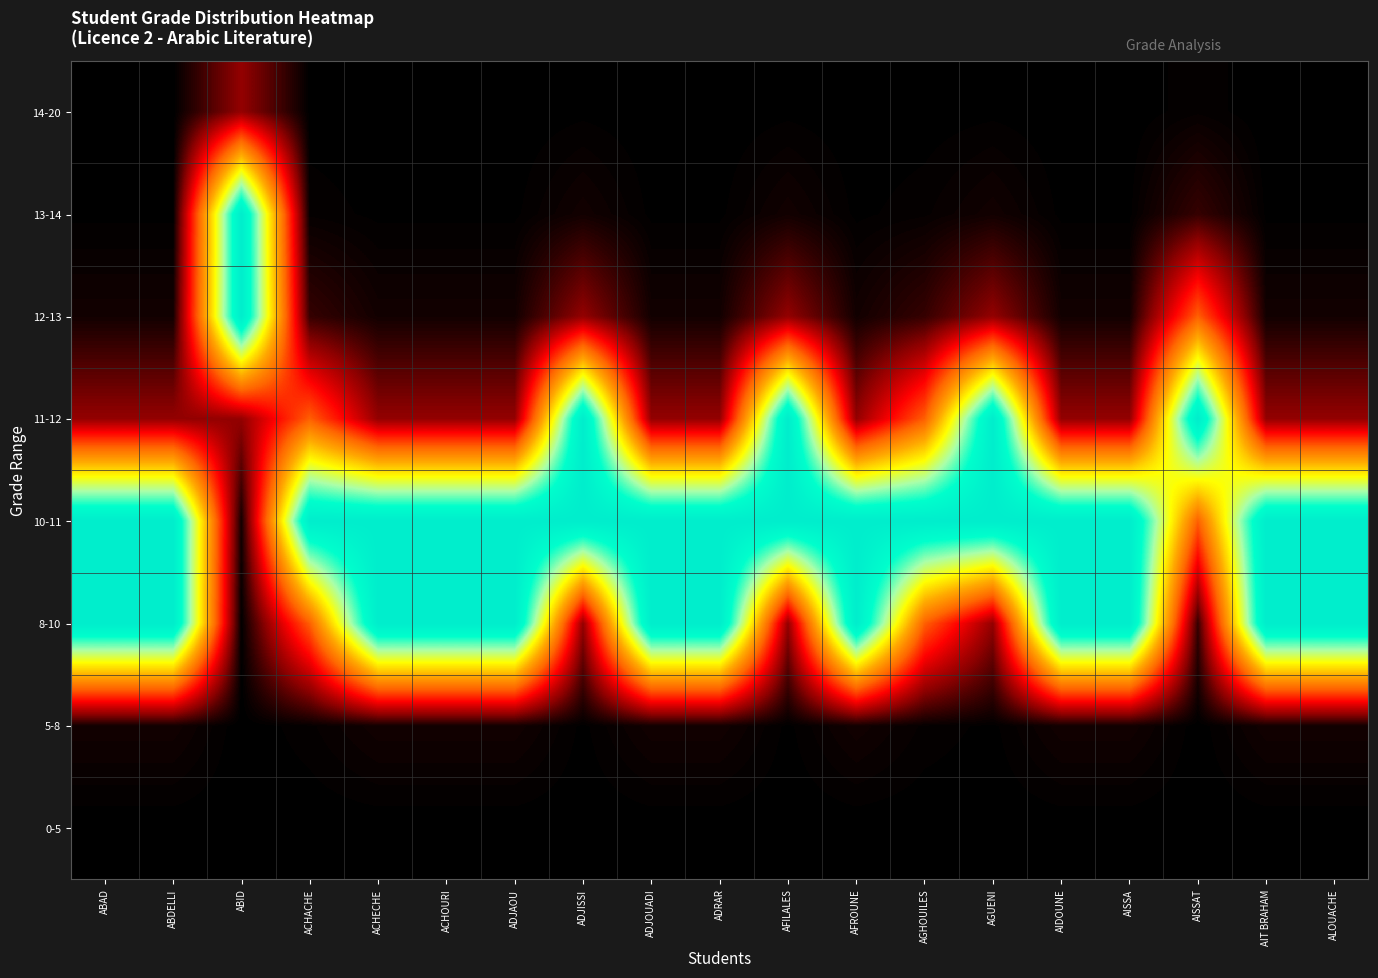

Reading left to right, list all the values displayed in this chart.

0-5: ABAD=0.0	ABDELLI=0.0	ABID=0.0	ACHACHE=0.0	ACHECHE=0.0	ACHOURI=0.0	ADJAOU=0.0	ADJISSI=0.0	ADJOUADI=0.0	ADRAR=0.0	AFILALES=0.0	AFROUNE=0.0	AGHOUILES=0.0	AGUENI=0.0	AIDOUNE=0.0	AISSA=0.0	AISSAT=0.0	AIT BRAHAM=0.0	ALOUACHE=0.0
5-8: ABAD=0.0	ABDELLI=0.0	ABID=0.0	ACHACHE=0.0	ACHECHE=0.0	ACHOURI=0.0	ADJAOU=0.0	ADJISSI=0.0	ADJOUADI=0.0	ADRAR=0.0	AFILALES=0.0	AFROUNE=0.0	AGHOUILES=0.0	AGUENI=0.0	AIDOUNE=0.0	AISSA=0.0	AISSAT=0.0	AIT BRAHAM=0.0	ALOUACHE=0.0
8-10: ABAD=1.0	ABDELLI=1.0	ABID=0.0	ACHACHE=0.4	ACHECHE=1.0	ACHOURI=1.0	ADJAOU=1.0	ADJISSI=0.1	ADJOUADI=1.0	ADRAR=1.0	AFILALES=0.1	AFROUNE=1.0	AGHOUILES=0.4	AGUENI=0.1	AIDOUNE=1.0	AISSA=1.0	AISSAT=0.0	AIT BRAHAM=1.0	ALOUACHE=1.0
10-11: ABAD=1.0	ABDELLI=1.0	ABID=0.0	ACHACHE=1.0	ACHECHE=1.0	ACHOURI=1.0	ADJAOU=1.0	ADJISSI=1.0	ADJOUADI=1.0	ADRAR=1.0	AFILALES=1.0	AFROUNE=1.0	AGHOUILES=1.0	AGUENI=1.0	AIDOUNE=1.0	AISSA=1.0	AISSAT=0.4	AIT BRAHAM=1.0	ALOUACHE=1.0
11-12: ABAD=0.1	ABDELLI=0.1	ABID=0.1	ACHACHE=0.4	ACHECHE=0.1	ACHOURI=0.1	ADJAOU=0.1	ADJISSI=1.0	ADJOUADI=0.1	ADRAR=0.1	AFILALES=1.0	AFROUNE=0.1	AGHOUILES=0.4	AGUENI=1.0	AIDOUNE=0.1	AISSA=0.1	AISSAT=1.0	AIT BRAHAM=0.1	ALOUACHE=0.1
12-13: ABAD=0.0	ABDELLI=0.0	ABID=1.0	ACHACHE=0.0	ACHECHE=0.0	ACHOURI=0.0	ADJAOU=0.0	ADJISSI=0.1	ADJOUADI=0.0	ADRAR=0.0	AFILALES=0.1	AFROUNE=0.0	AGHOUILES=0.0	AGUENI=0.1	AIDOUNE=0.0	AISSA=0.0	AISSAT=0.4	AIT BRAHAM=0.0	ALOUACHE=0.0
13-14: ABAD=0.0	ABDELLI=0.0	ABID=1.0	ACHACHE=0.0	ACHECHE=0.0	ACHOURI=0.0	ADJAOU=0.0	ADJISSI=0.0	ADJOUADI=0.0	ADRAR=0.0	AFILALES=0.0	AFROUNE=0.0	AGHOUILES=0.0	AGUENI=0.0	AIDOUNE=0.0	AISSA=0.0	AISSAT=0.0	AIT BRAHAM=0.0	ALOUACHE=0.0
14-20: ABAD=0.0	ABDELLI=0.0	ABID=0.1	ACHACHE=0.0	ACHECHE=0.0	ACHOURI=0.0	ADJAOU=0.0	ADJISSI=0.0	ADJOUADI=0.0	ADRAR=0.0	AFILALES=0.0	AFROUNE=0.0	AGHOUILES=0.0	AGUENI=0.0	AIDOUNE=0.0	AISSA=0.0	AISSAT=0.0	AIT BRAHAM=0.0	ALOUACHE=0.0